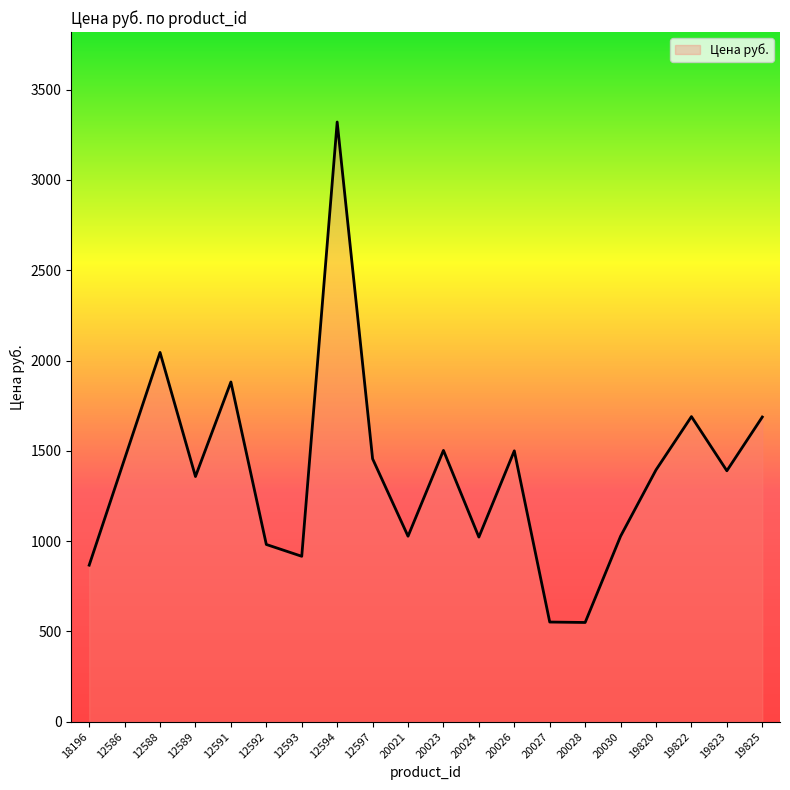

At which label is the value closest to 1935?

12591